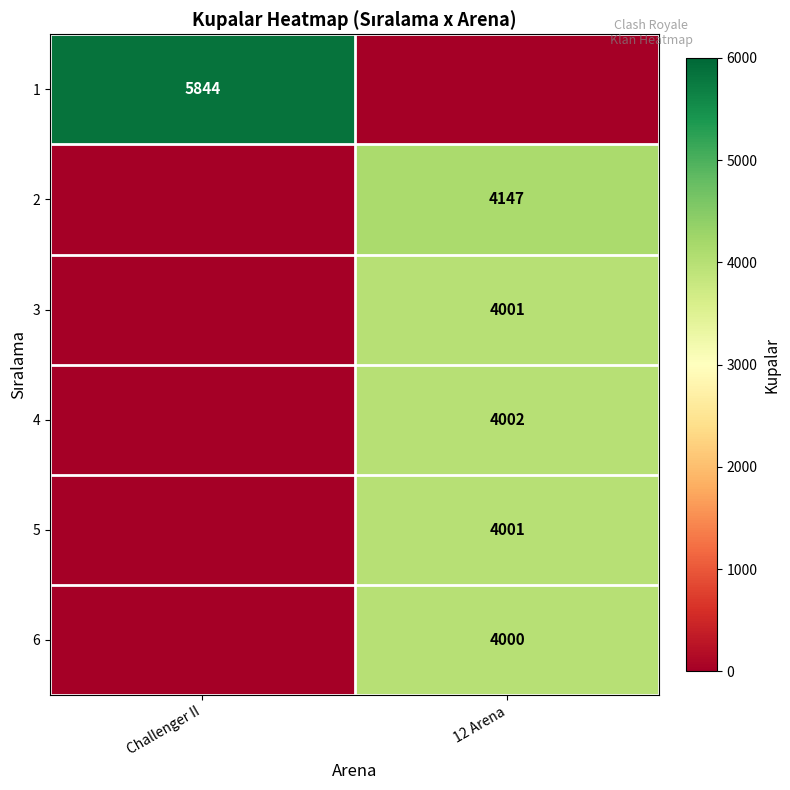

True or false: 4 has a value of 5337 at 12 Arena.

False